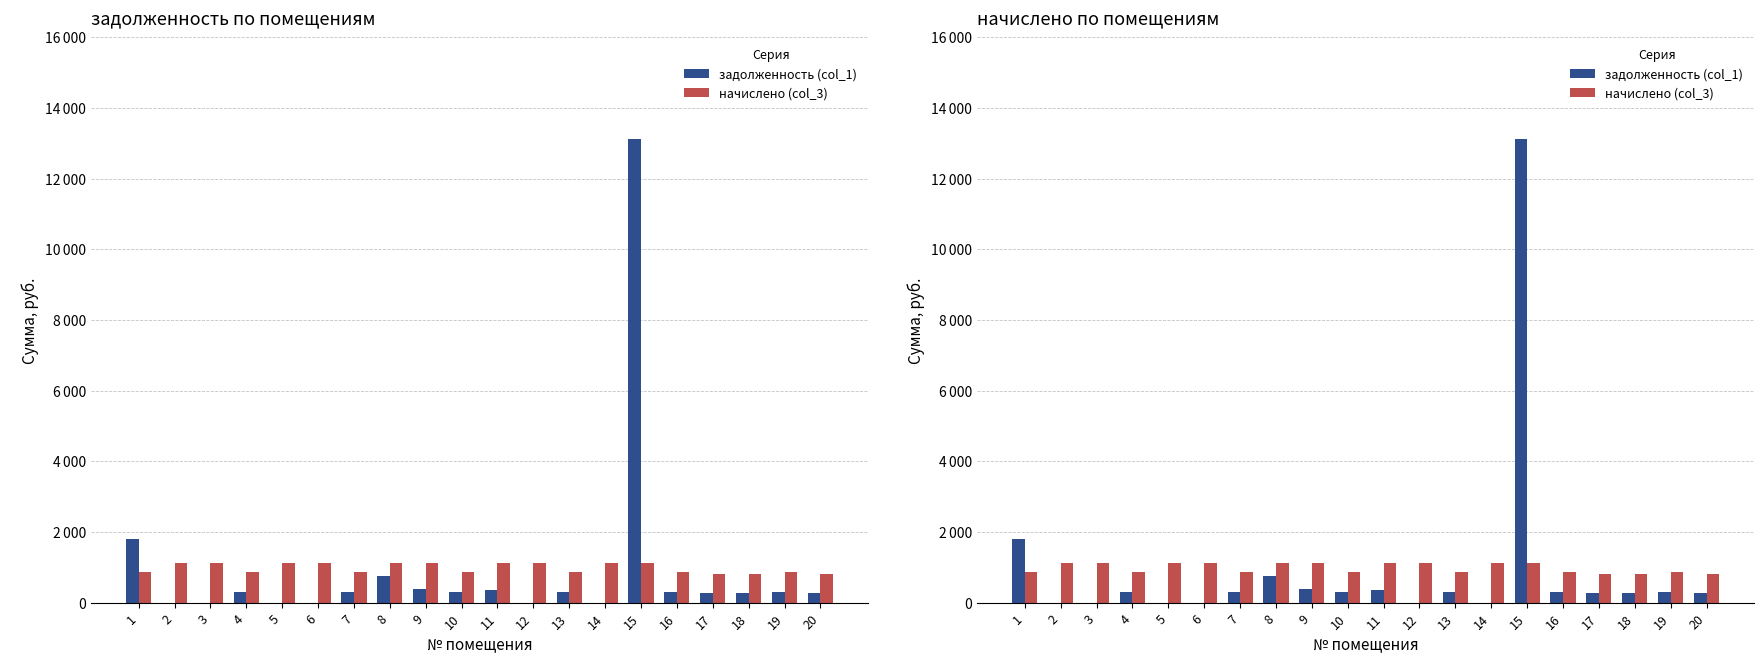

What are all the series names shown in the legend?

задолженность (col_1), начислено (col_3)